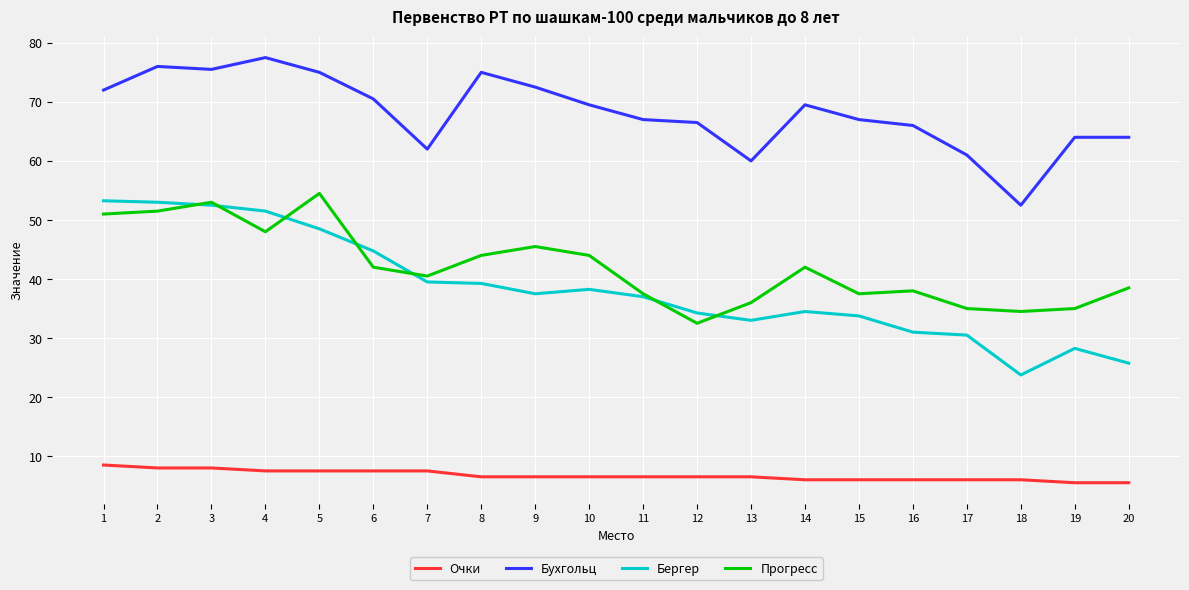

True or false: Очки and Бергер intersect in this chart.

False